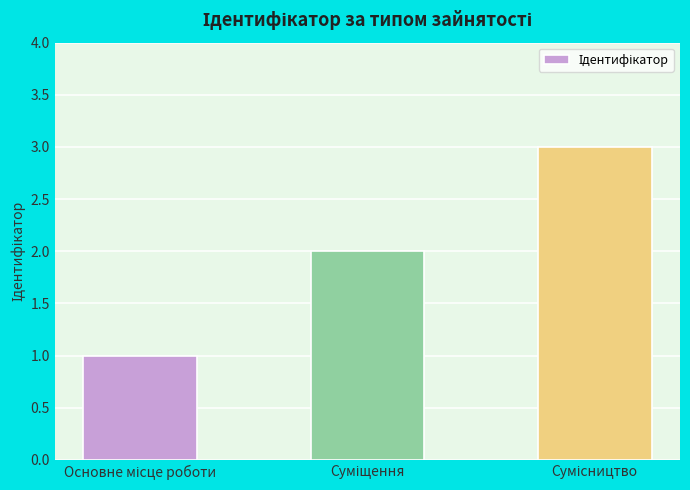

What is the greatest value displayed?

3